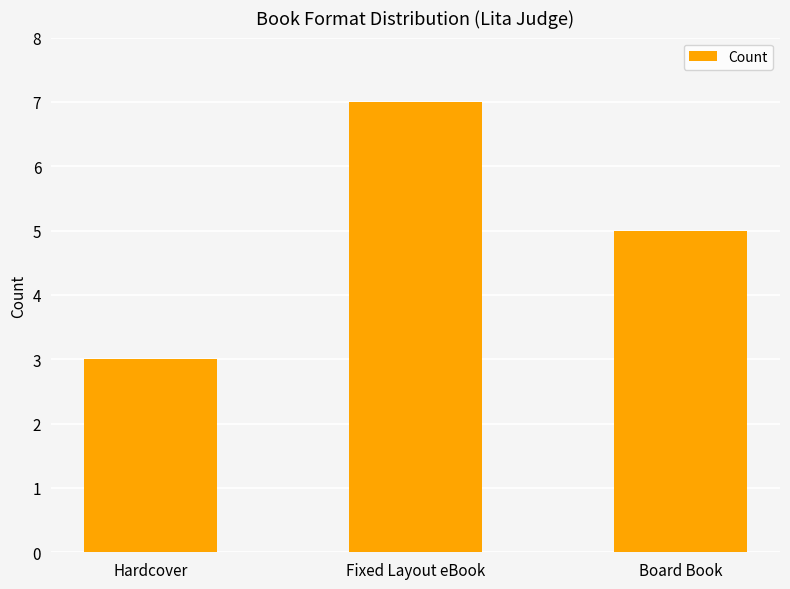

What is the minimum value shown in the chart?

3